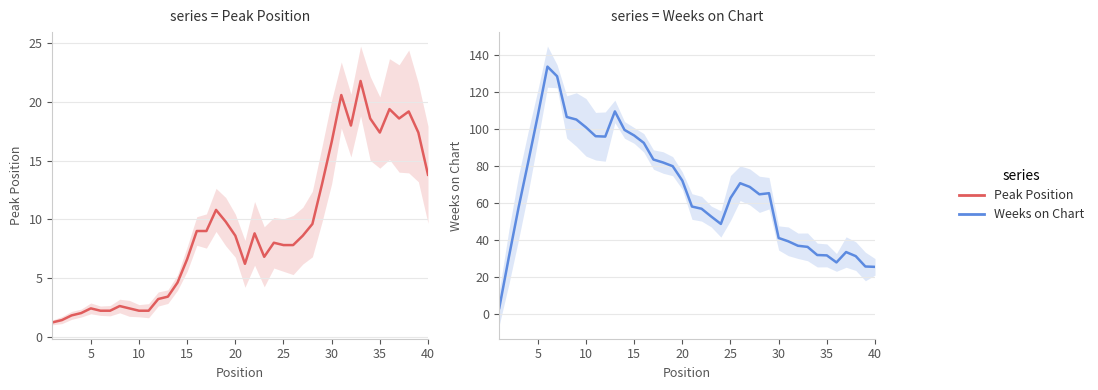

What is the difference between the second highest and second lowest values in the Peak Position series?

19.2